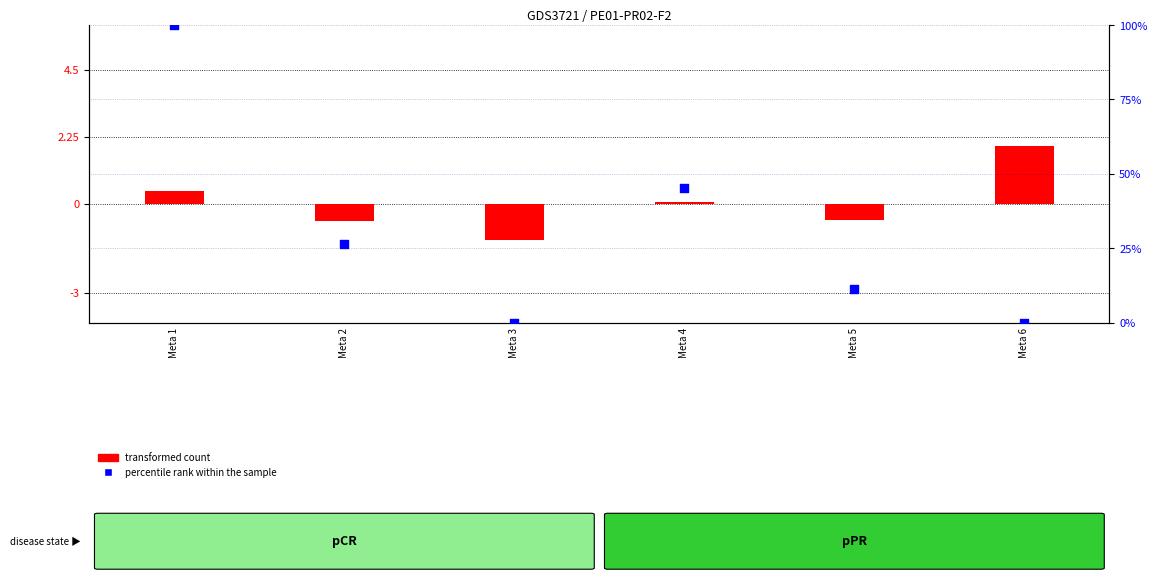

Which series reaches the maximum Y coordinate?

percentile rank within the sample